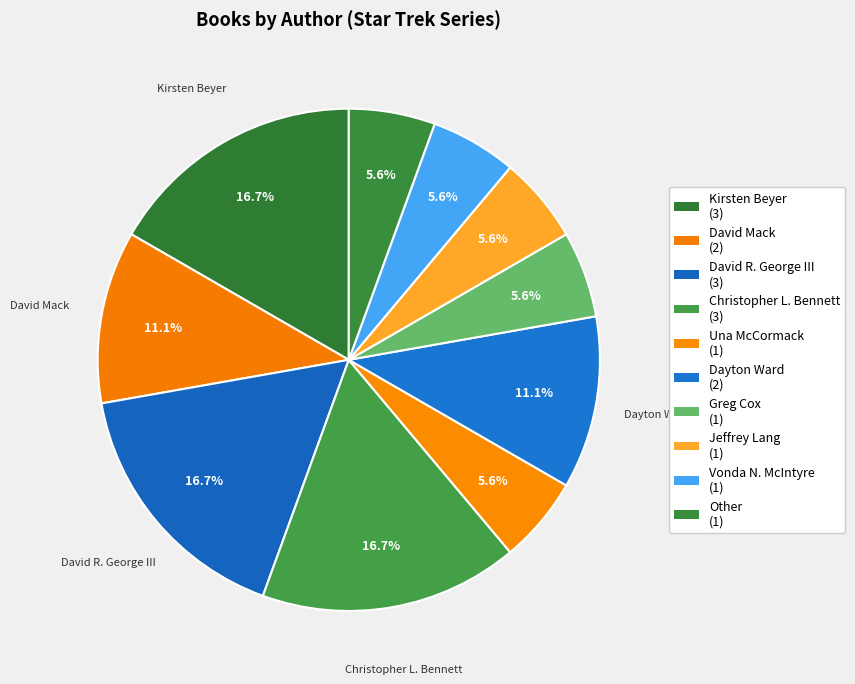

Which has a higher value, Christopher L. Bennett or Jeffrey Lang?

Christopher L. Bennett